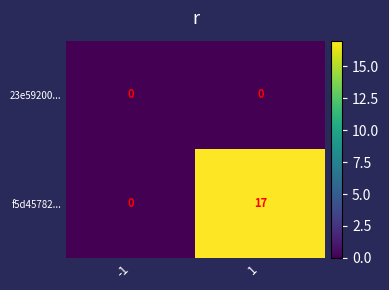

The value of f5d45782... at -1 is 0. True or false?

True